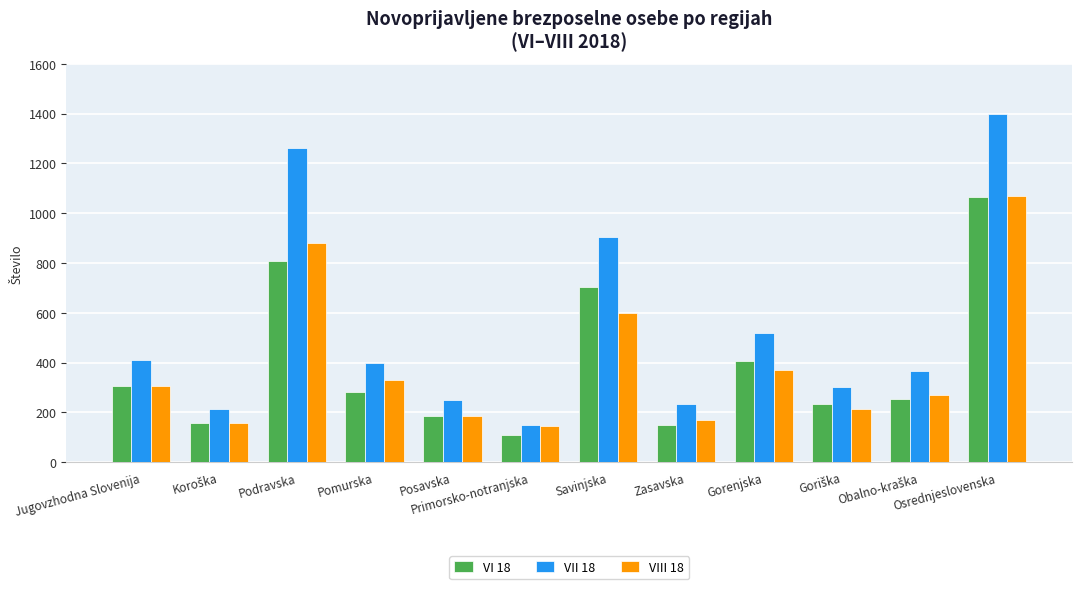

Reading left to right, extract all data points from this chart.

VI 18: 304	157	806	280	185	108	704	150	405	233	254	1064
VII 18: 409	215	1263	398	251	148	904	233	518	300	364	1400
VIII 18: 307	159	882	328	185	146	598	171	371	214	271	1068